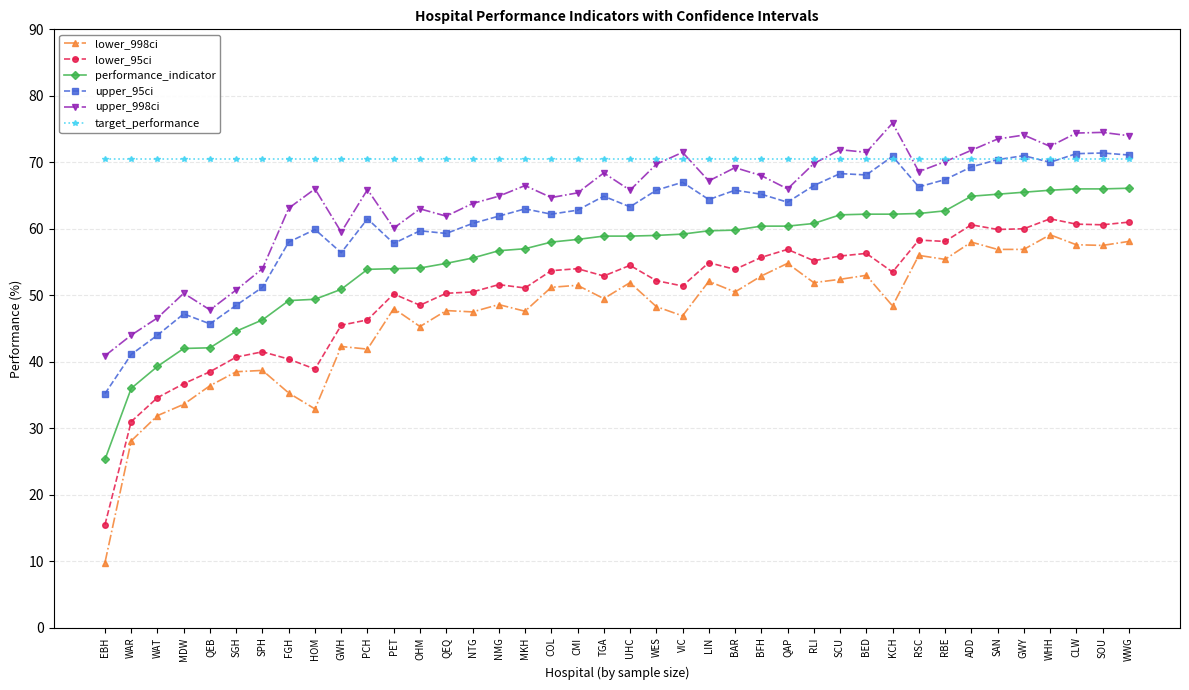

Is it true that lower_95ci equals 61.5 at WHH?

True